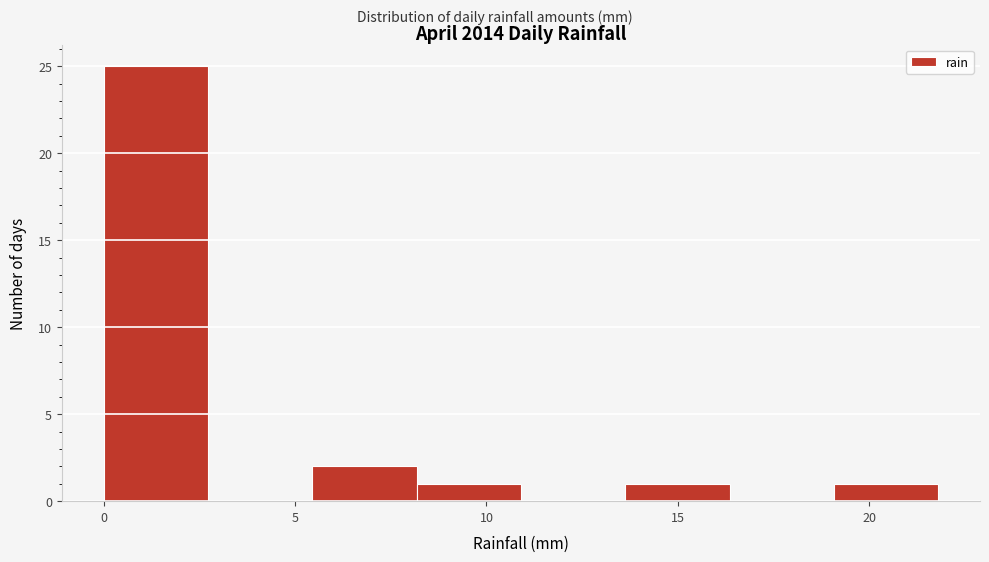

Over which range of the x-axis is the bar tallest?

0.0 to 2.5